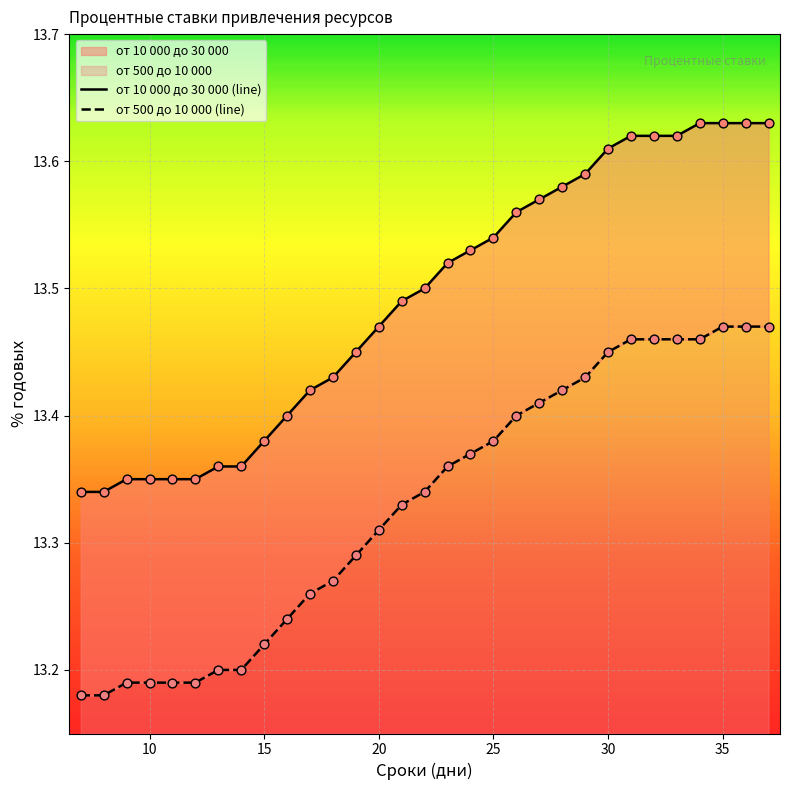

At how many categories does at least one series exceed 13?

31